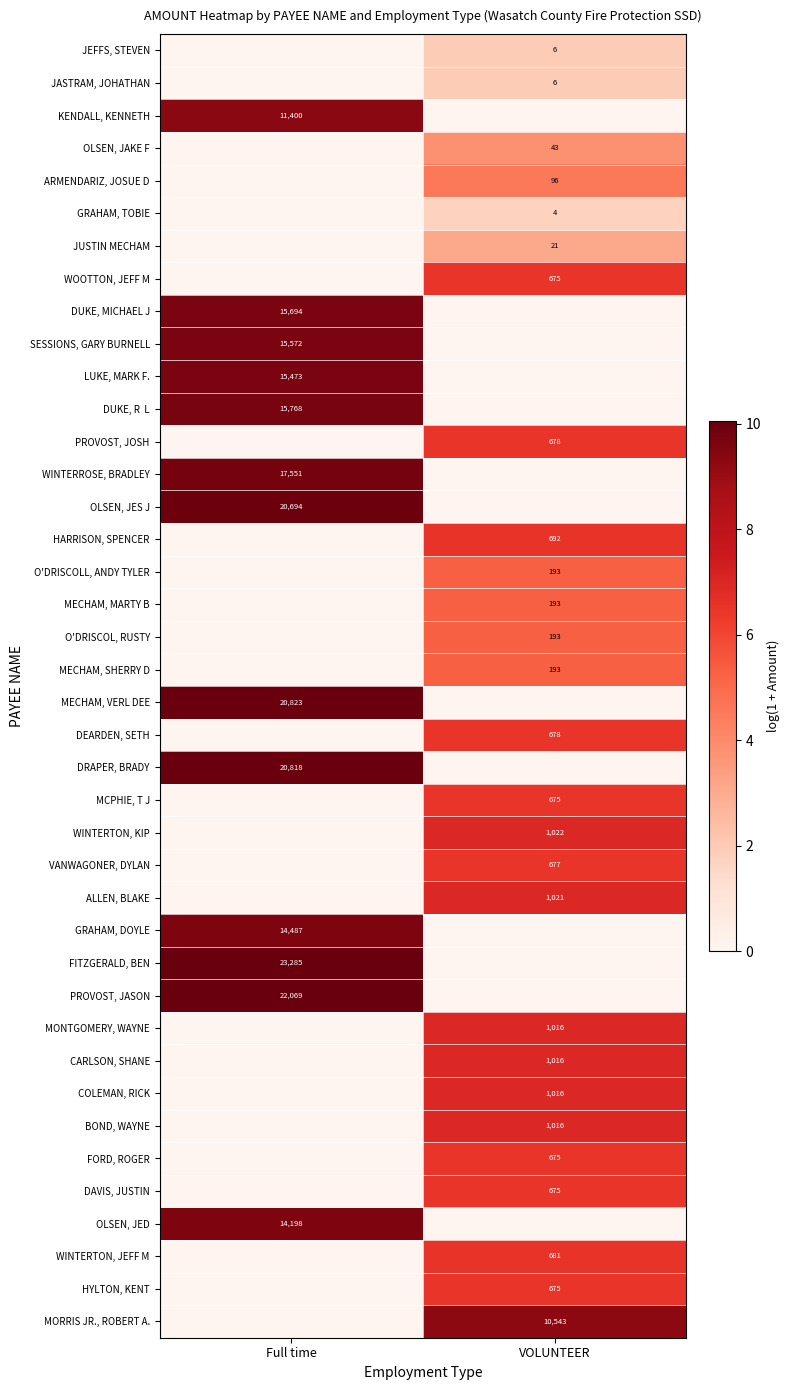

What is the total value across all series at Full time?

126.8